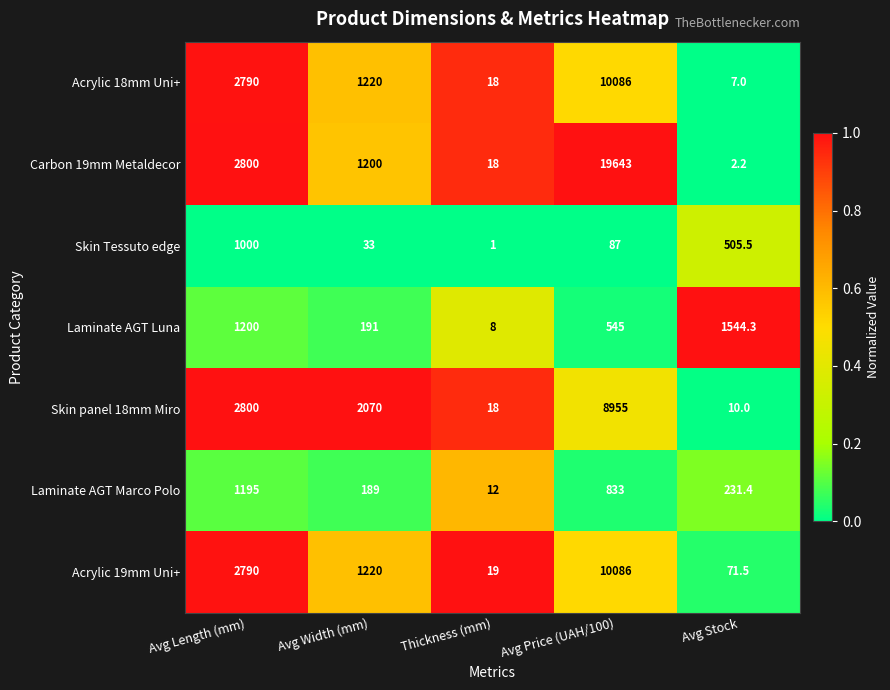

List the labels in order of Skin panel 18mm Miro value, smallest first.

Avg Stock, Thickness (mm), Avg Width (mm), Avg Length (mm), Avg Price (UAH/100)